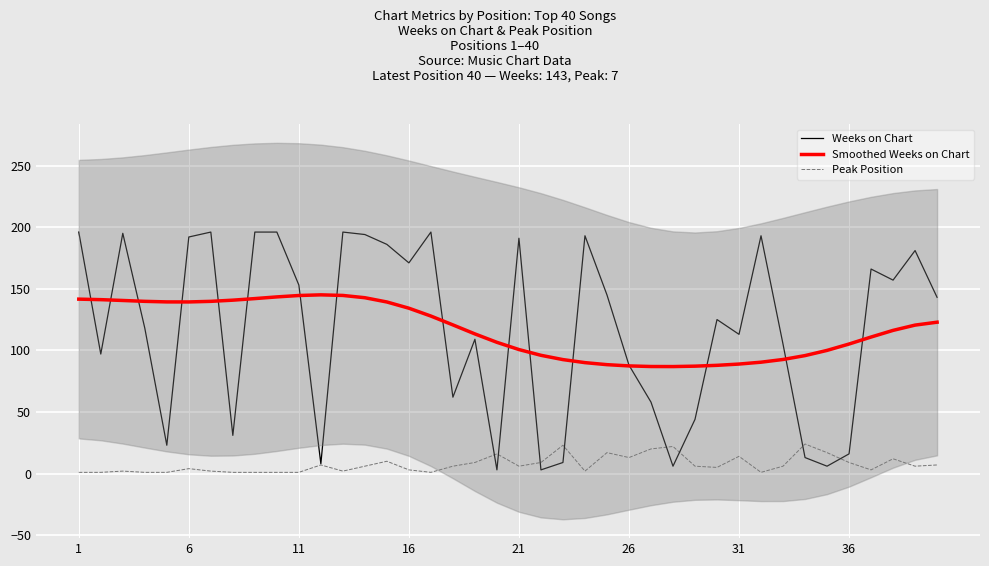

True or false: Peak Position has a value of 3.0 at 16.

True